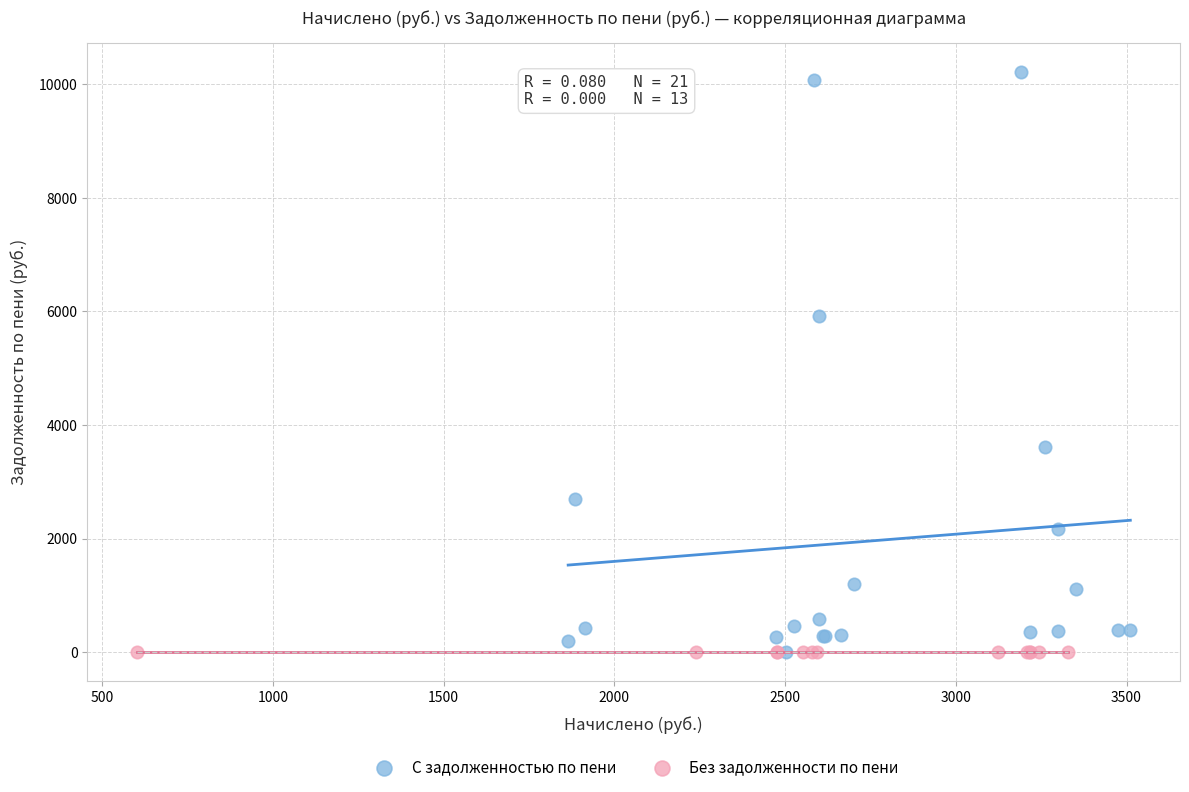

Which series reaches the maximum Y coordinate?

С задолженностью по пени